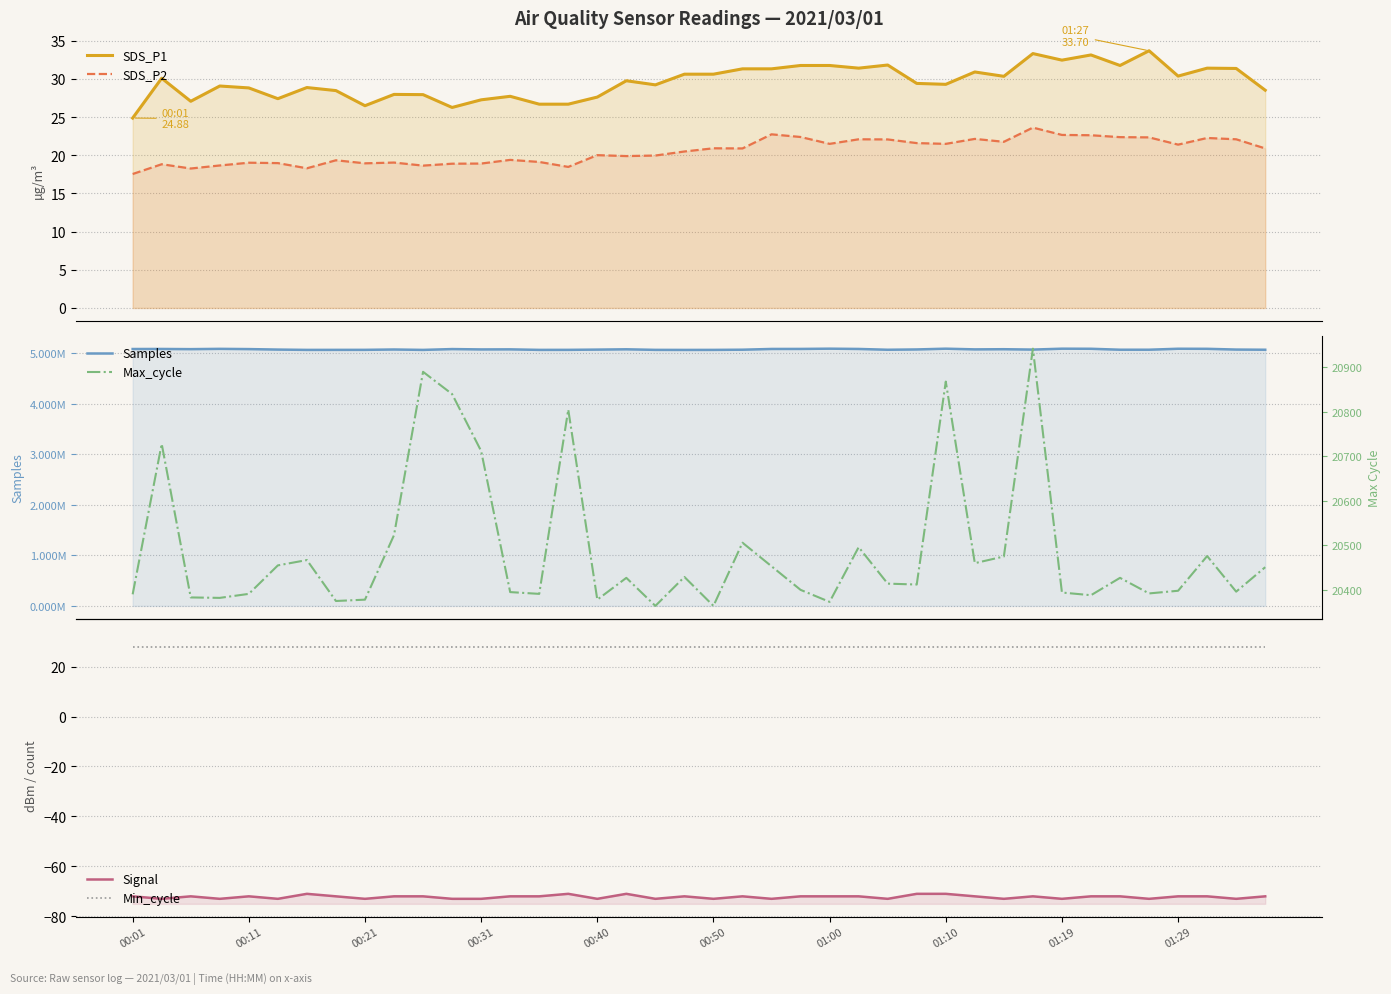

Which series has the largest total across all categories?

Samples